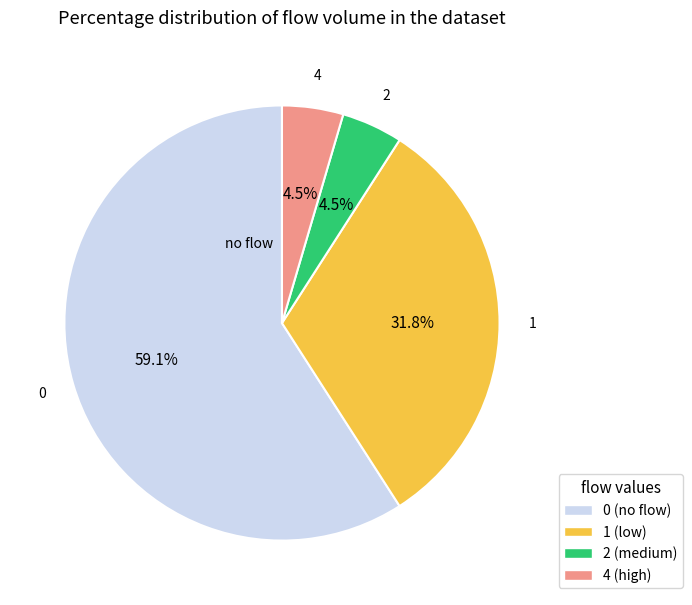

To the nearest percent, what is the difference between the largest and smallest slice percentages?

55%